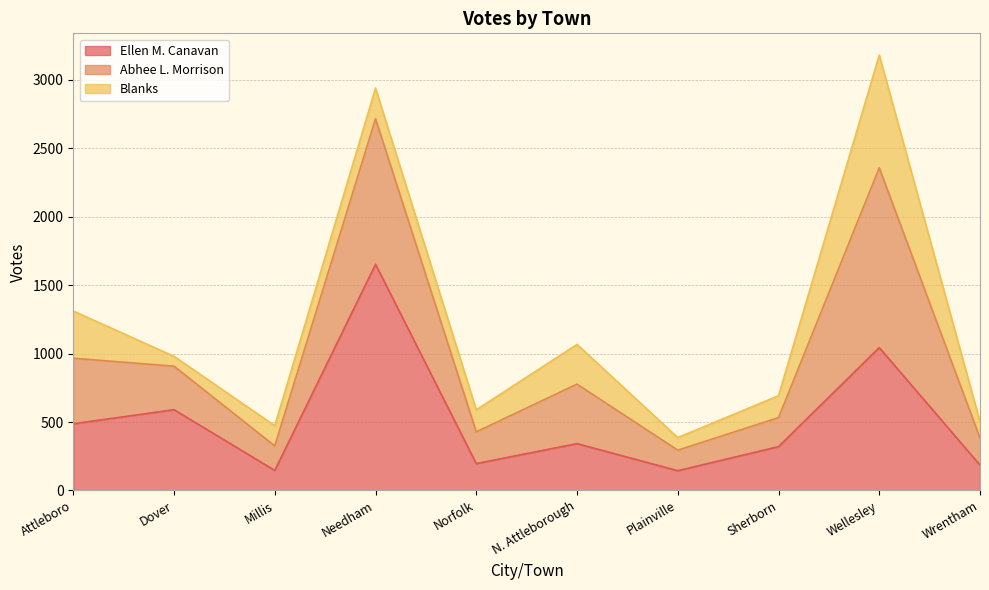

What is the highest value of the Ellen M. Canavan series?

1653